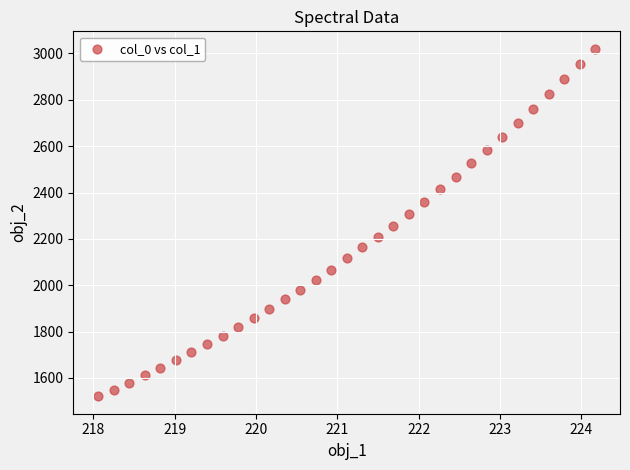

What is the range of X values (max minus min)?

6.1